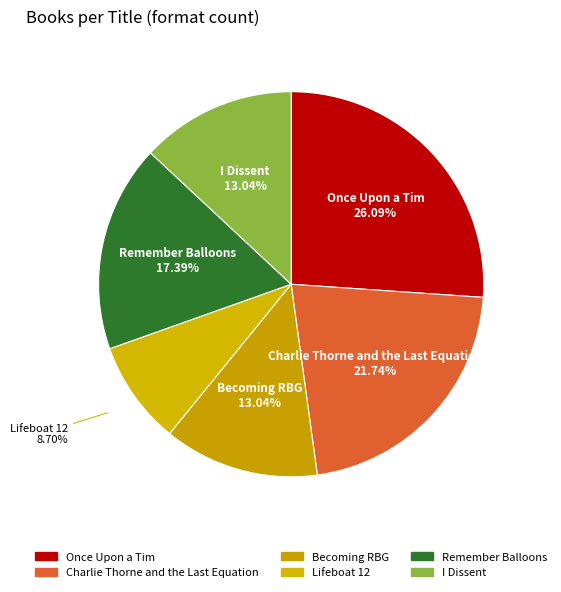

Rank the categories by value from highest to lowest.

Once Upon a Tim, Charlie Thorne and the Last Equation, Remember Balloons, Becoming RBG, I Dissent, Lifeboat 12